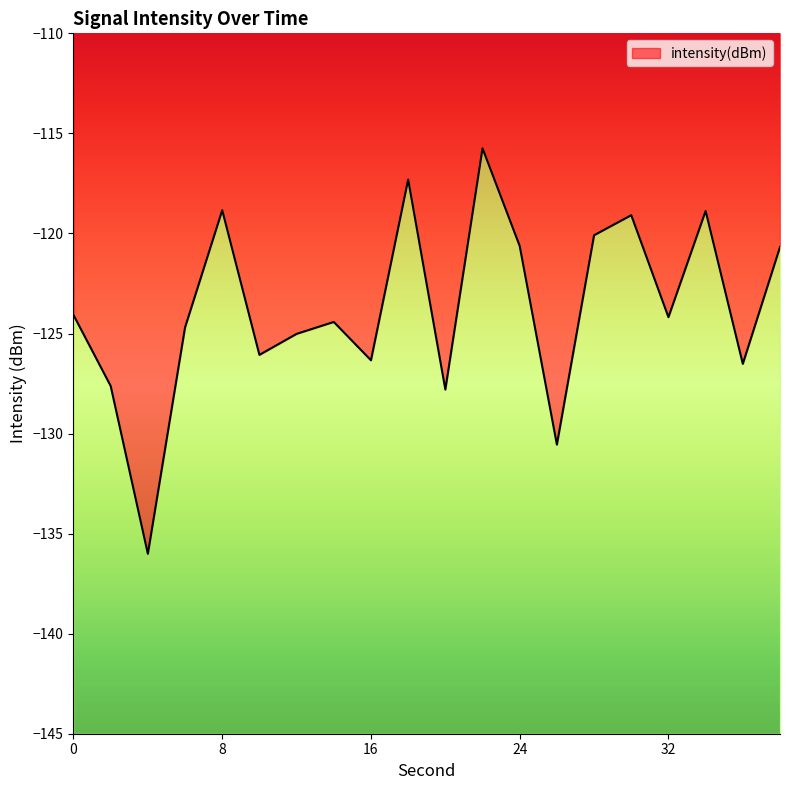

The chart shows a value of -76.4 at 20. True or false?

False